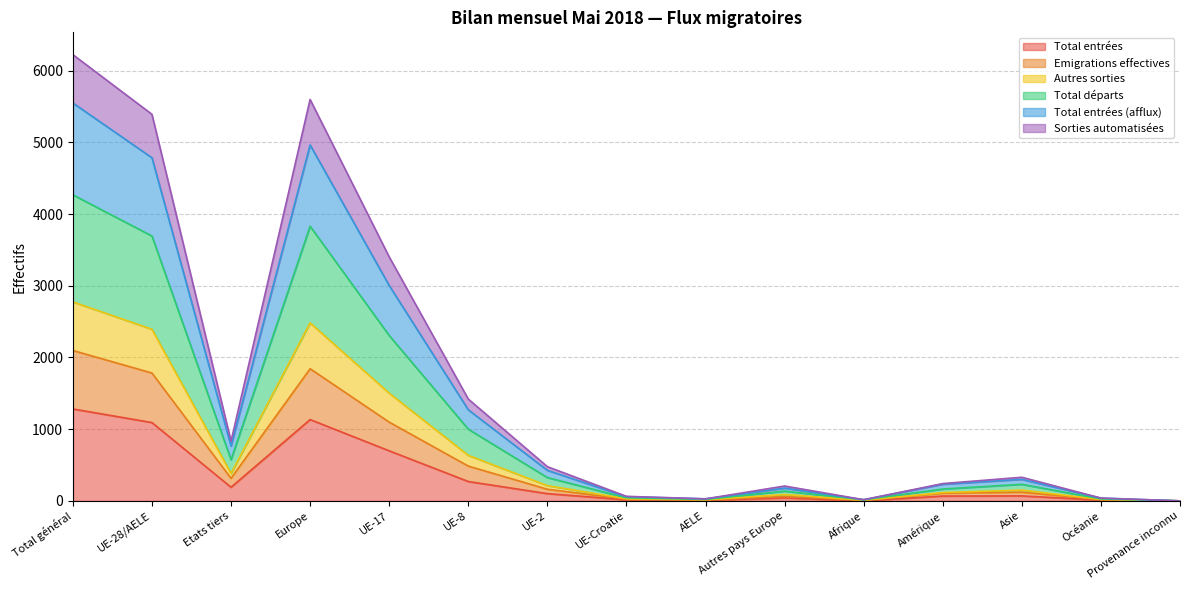

True or false: Sorties automatisées and Total entrées (afflux) intersect in this chart.

False